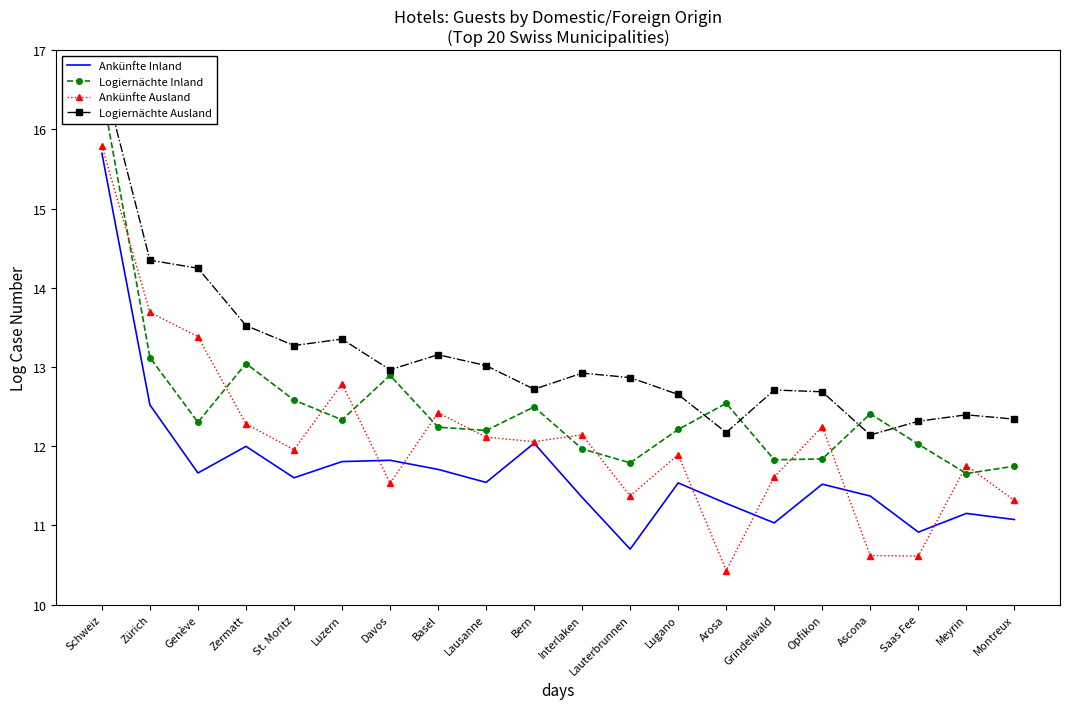

At which category does Logiernächte Ausland reach its first local peak?

Luzern